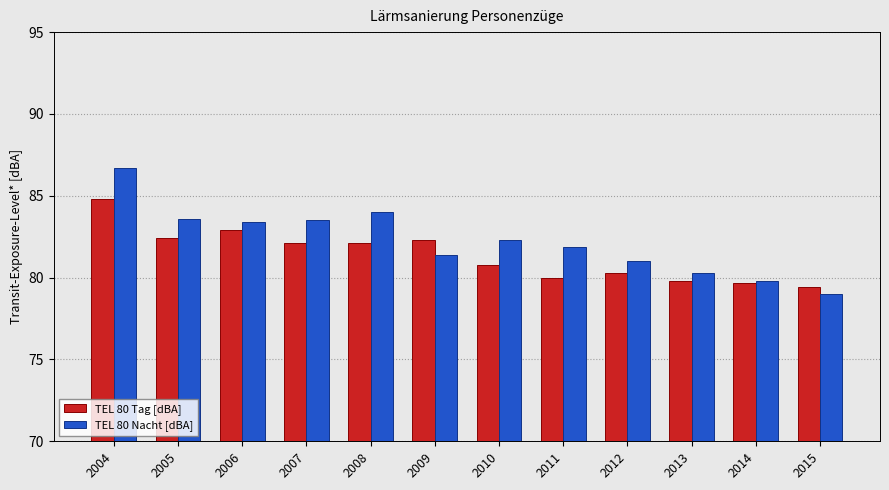

Is it true that TEL 80 Nacht [dBA] equals 144.9 at 2008?

False